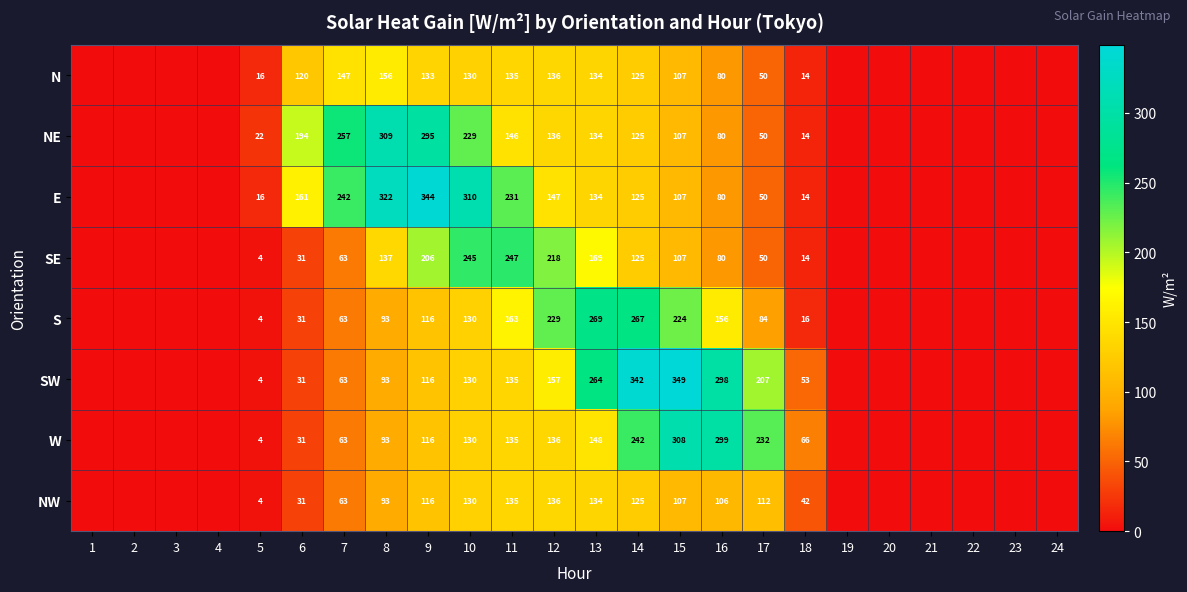

Is the value of E at 13 greater than the value of SE at 17?

Yes